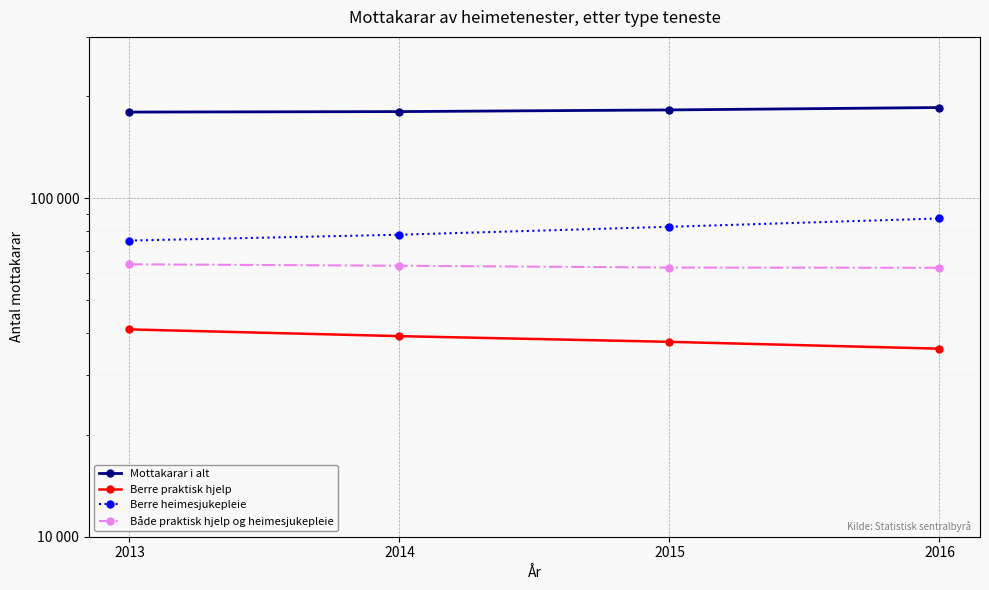

What is the sum of the Berre praktisk hjelp values at 2015 and 2016?

73617